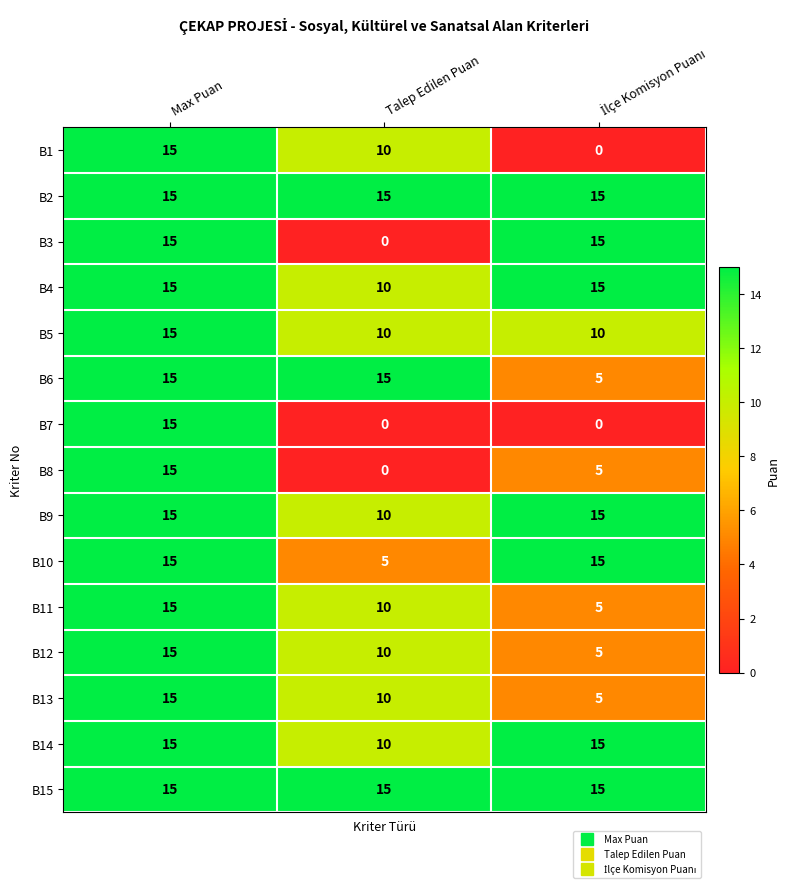

How many categories are shown in the chart?

3